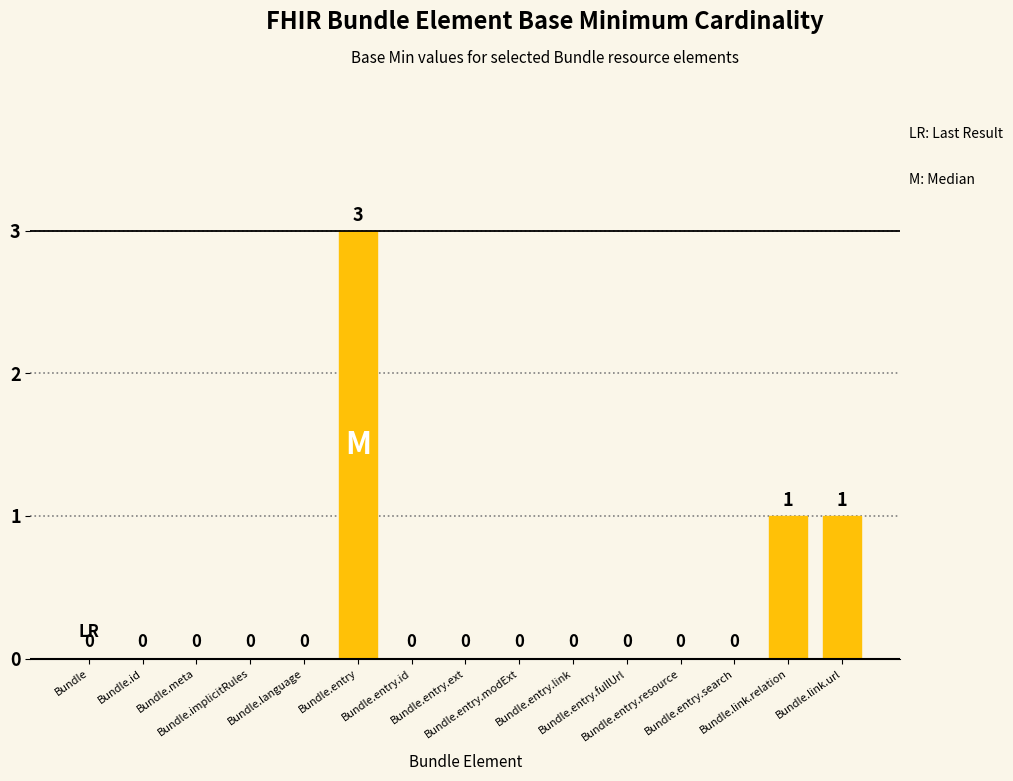

How many categories are shown in the chart?

15